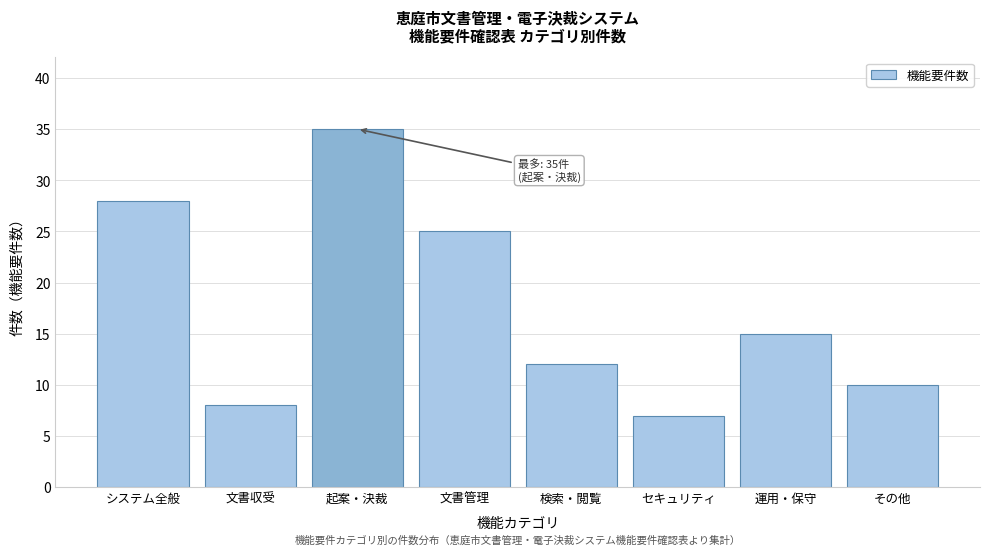

Reading right to left, list all the values displayed in this chart.

10	15	7	12	25	35	8	28